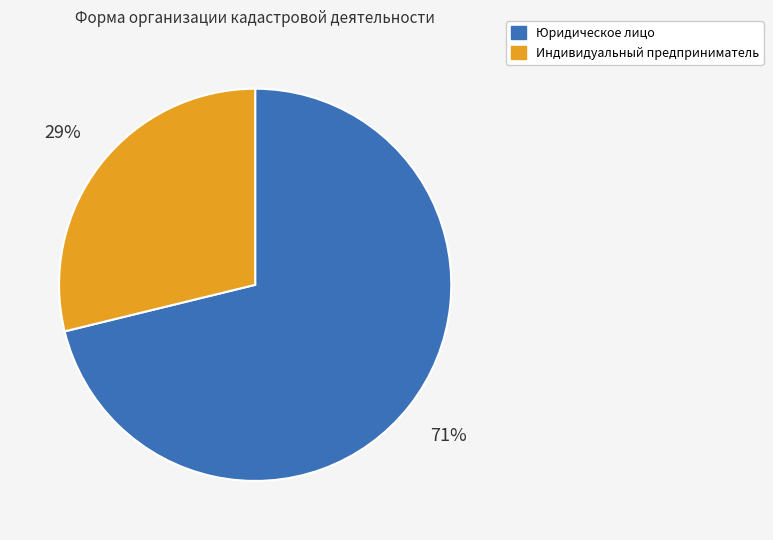

To the nearest percent, what is the average slice percentage?

50%